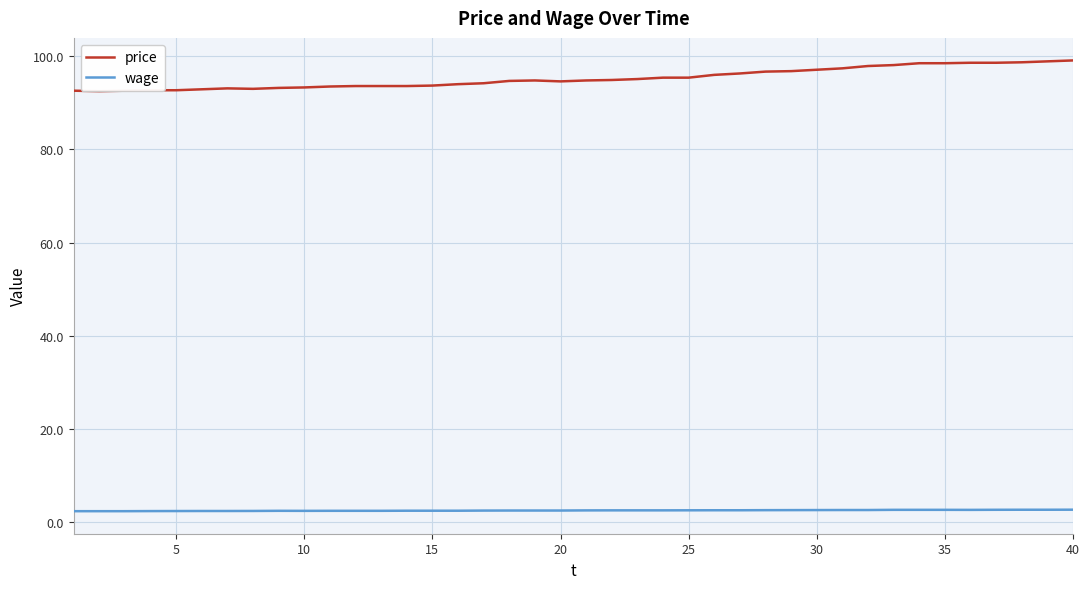

True or false: wage and price intersect in this chart.

False